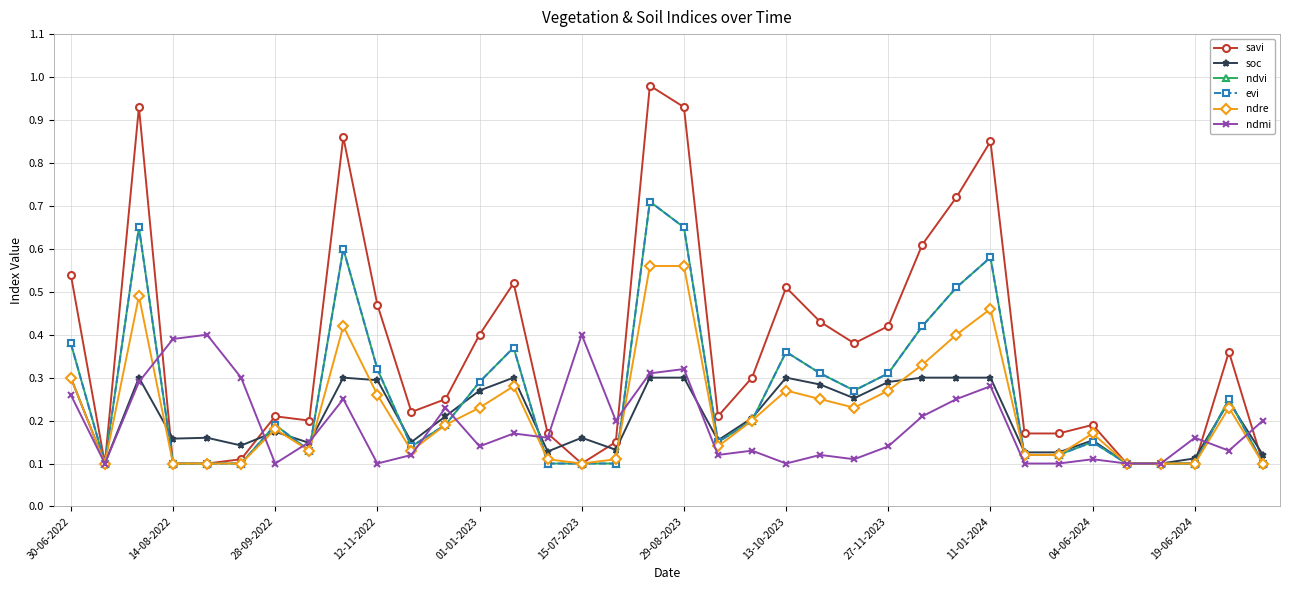

Which series has the largest range (max minus min)?

savi